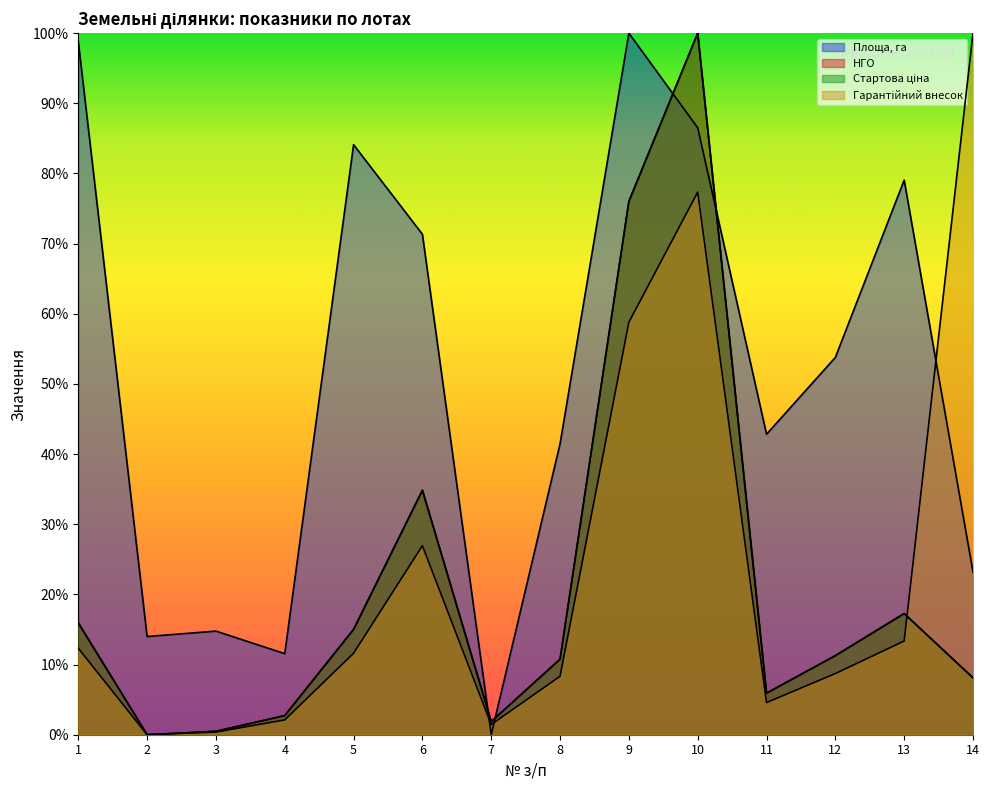

At which category does Гарантійний внесок reach its first local peak?

6